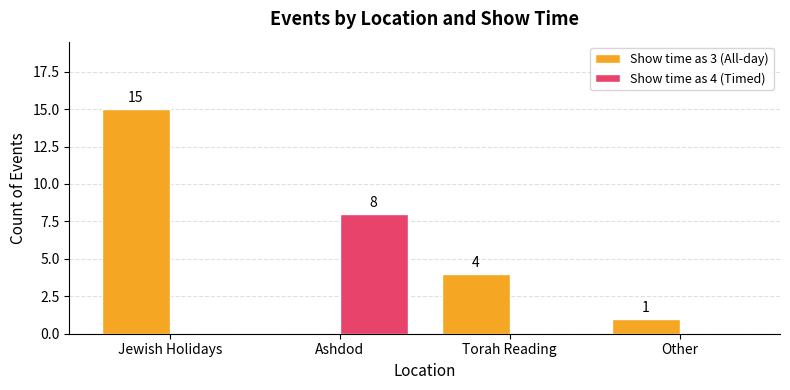

Which series changed the most between Jewish Holidays and Torah Reading?

Show time as 3 (All-day)